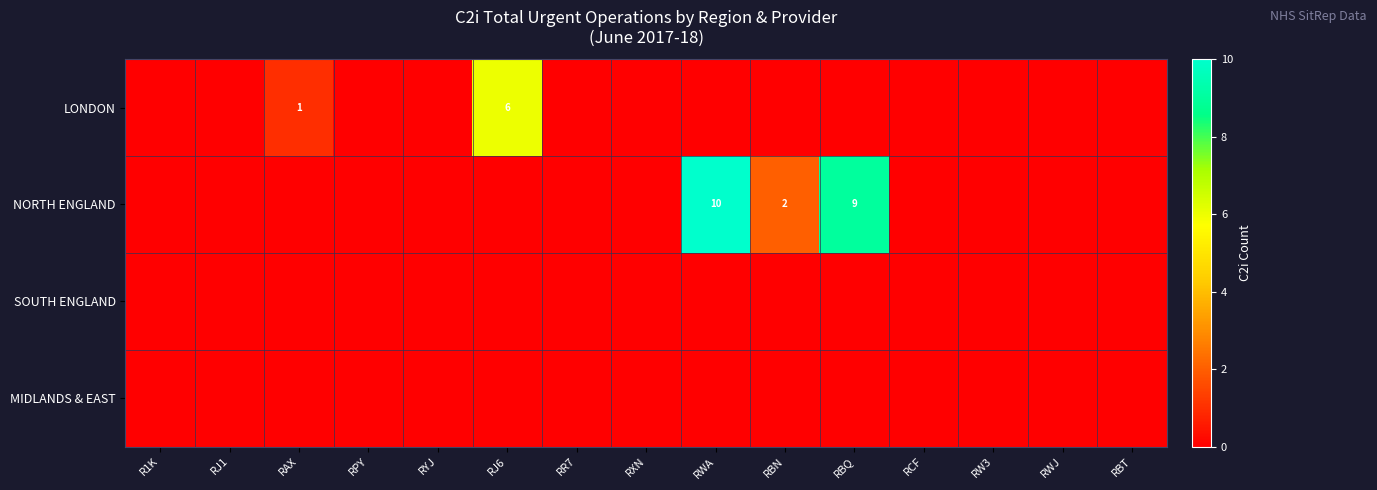

What is the difference between the maximum and minimum values in the NORTH ENGLAND series?

10